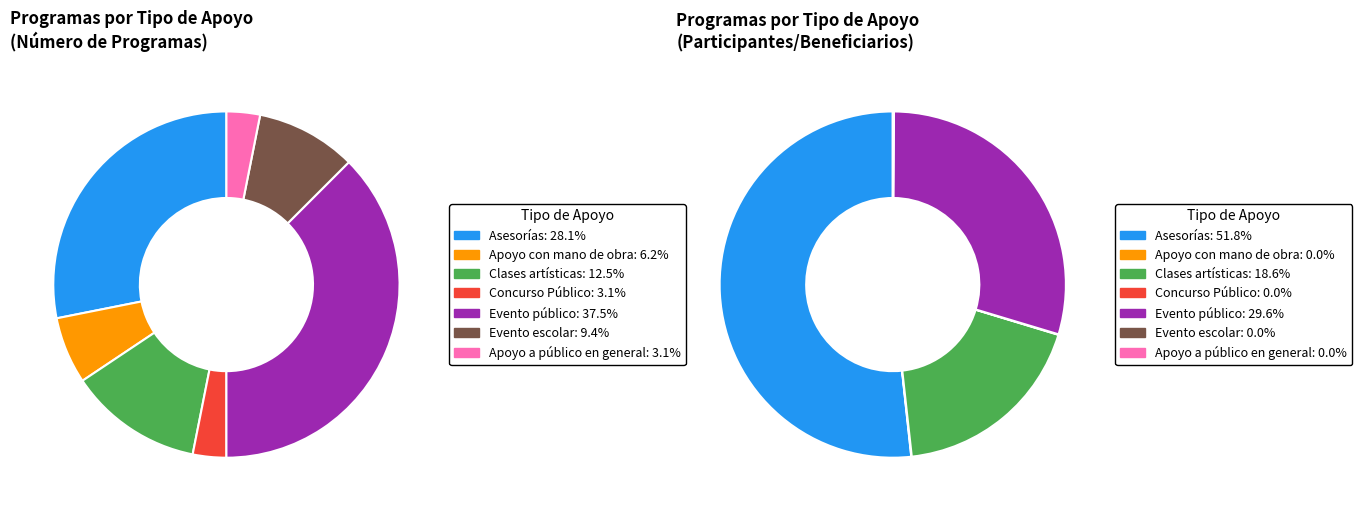

Rank the categories by value from highest to lowest.

Evento público, Asesorías, Clases artísticas, Evento escolar, Apoyo con mano de obra, Concurso Público, Apoyo a público en general